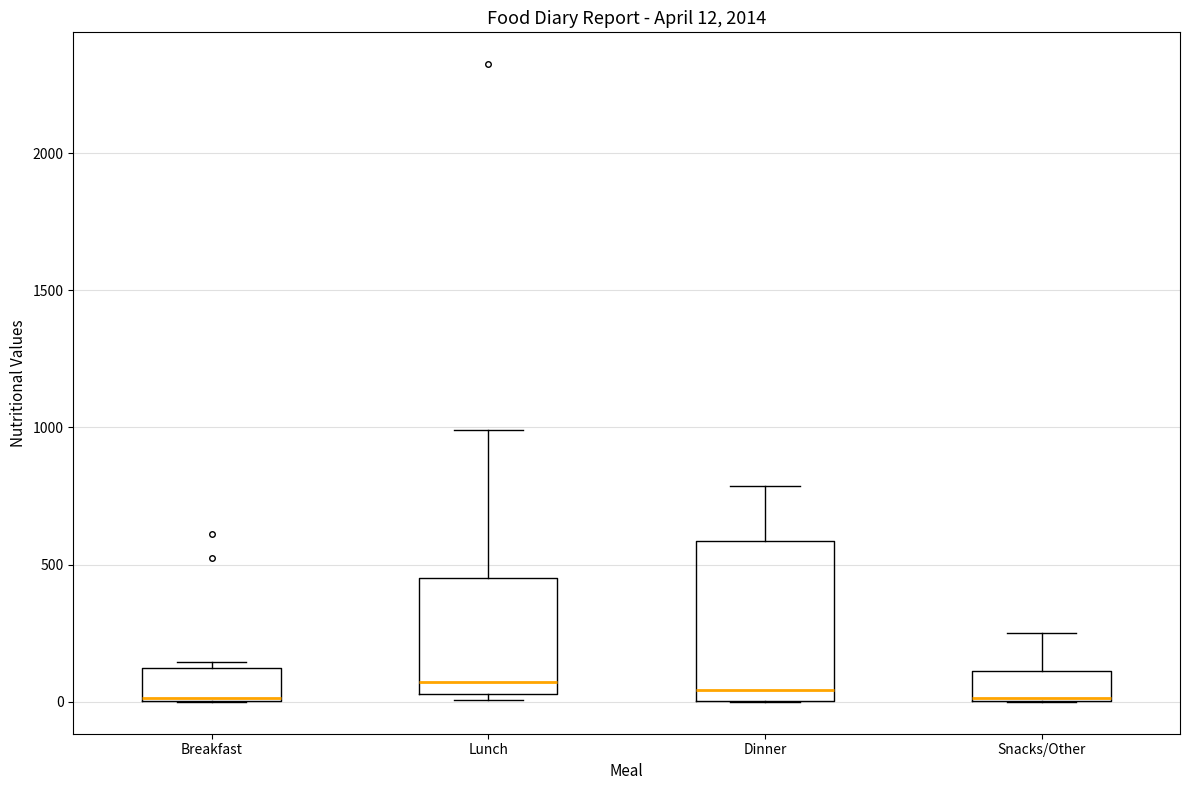

Comparing the boxes themselves (not the whiskers), which one is the tallest?

Dinner